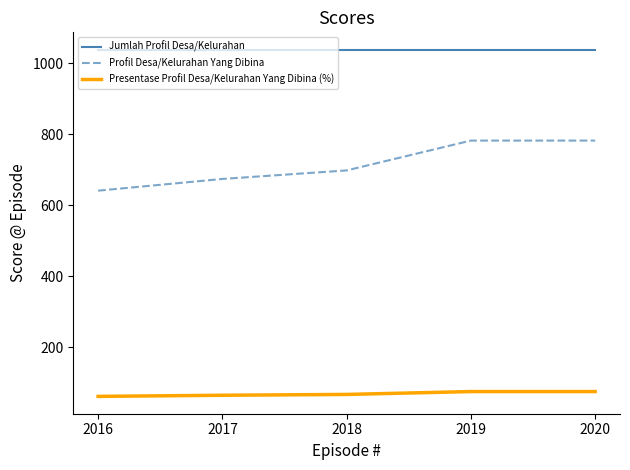

What is the difference between the highest and lowest values at 2020?

962.7